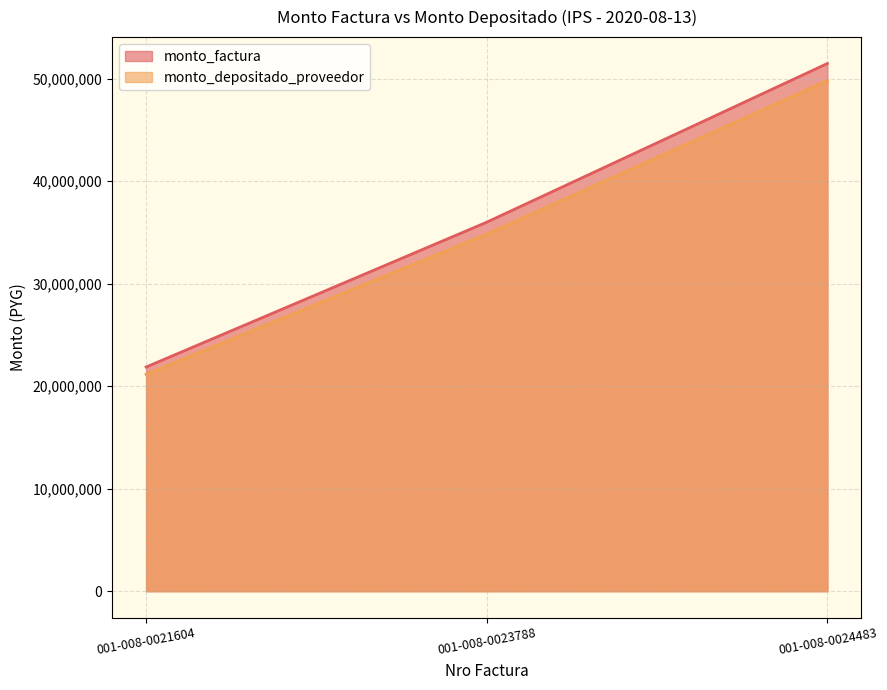

What are all the series names shown in the legend?

monto_factura, monto_depositado_proveedor